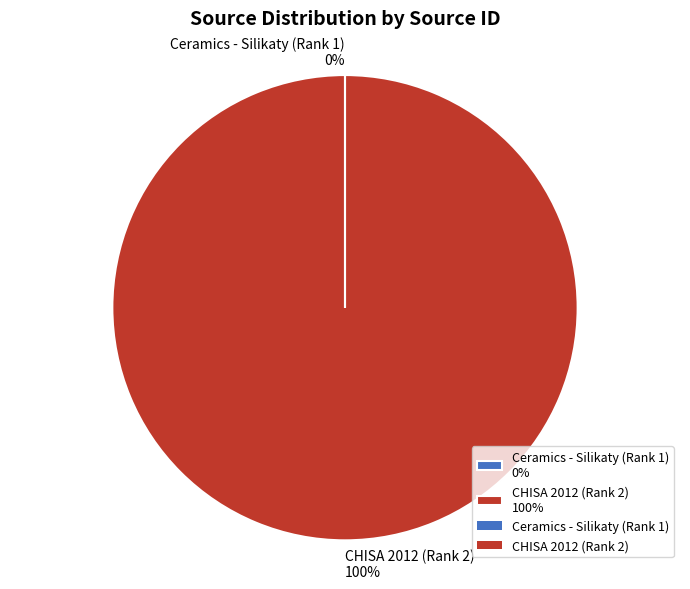

Is it true that CHISA 2012 (Rank 2) 100% is 100% of the pie?

True